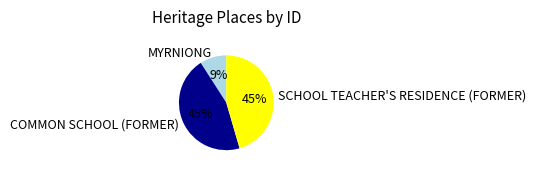

To the nearest percent, what is the combined percentage of MYRNIONG and COMMON SCHOOL (FORMER)?

55%